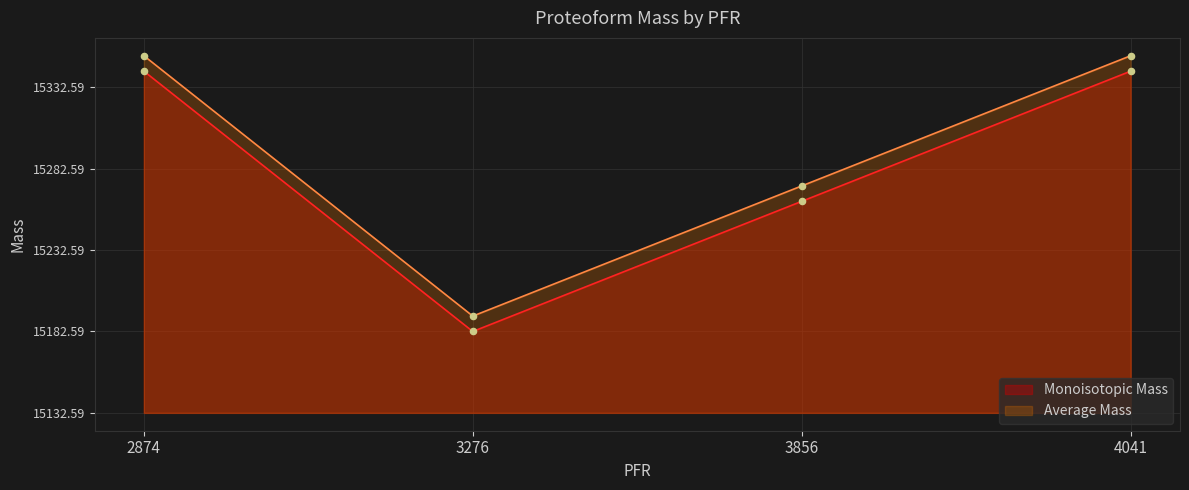

At how many categories does at least one series exceed 194?

2